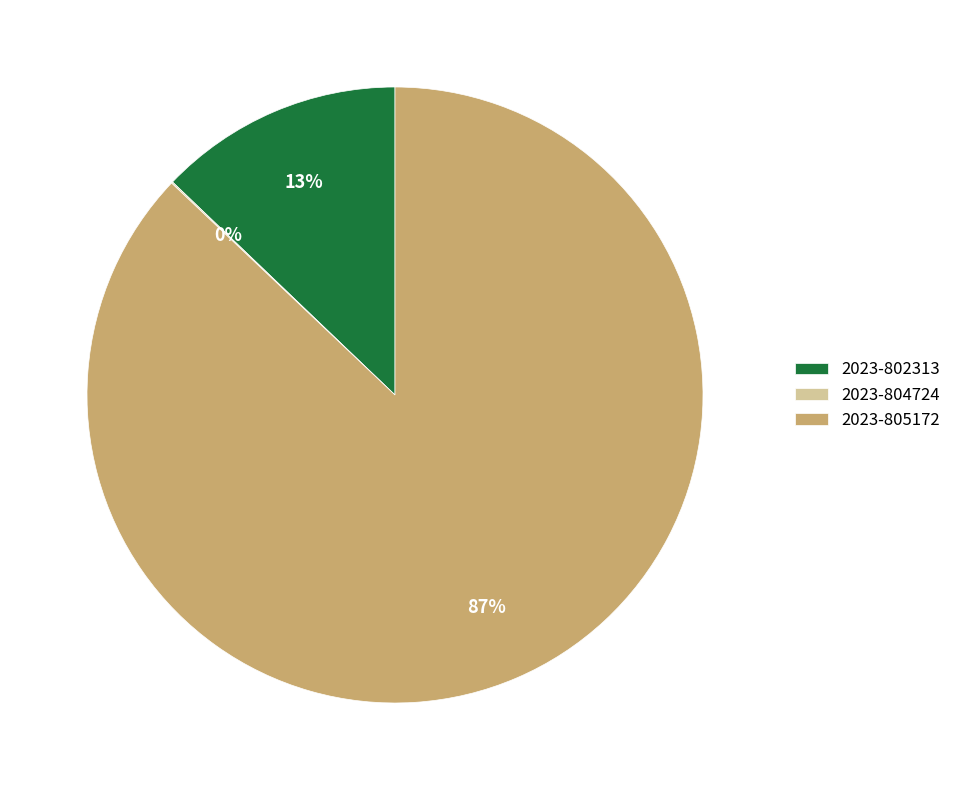

True or false: 2023-805172 accounts for 87% of the total.

True